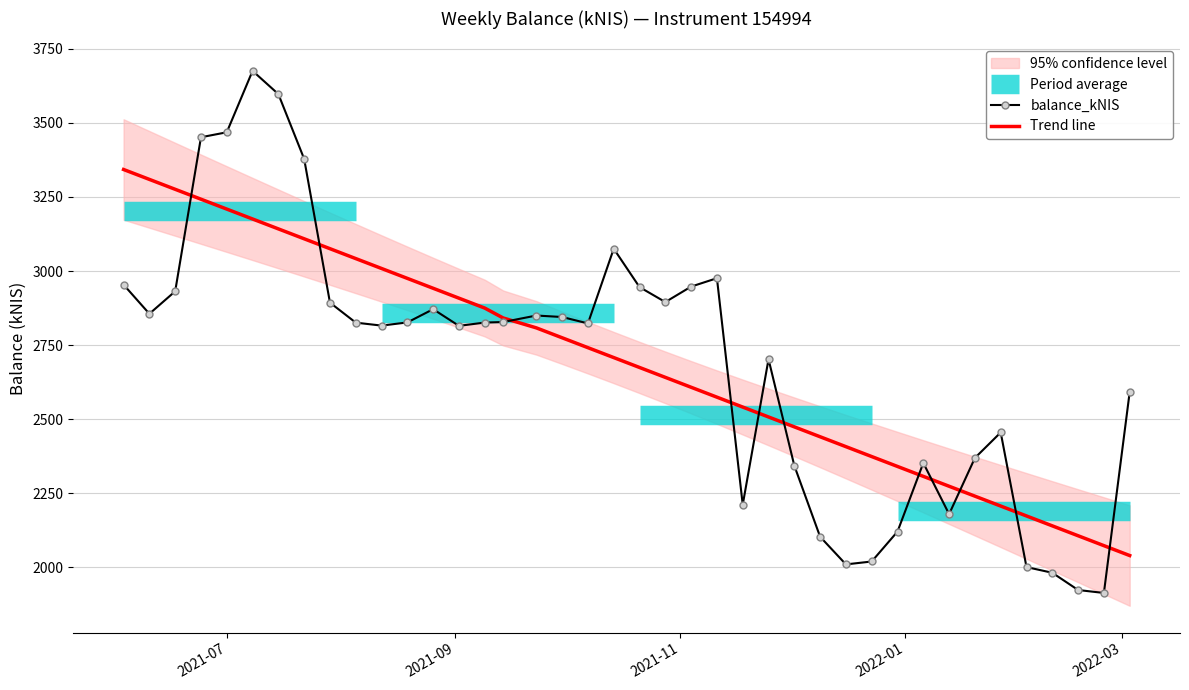

What is the maximum value for balance_kNIS?

3675.7